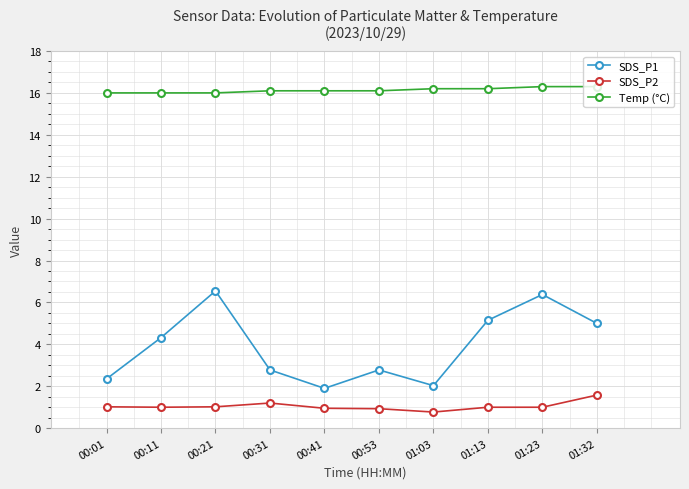

How many data points in SDS_P1 are less than 4?

5